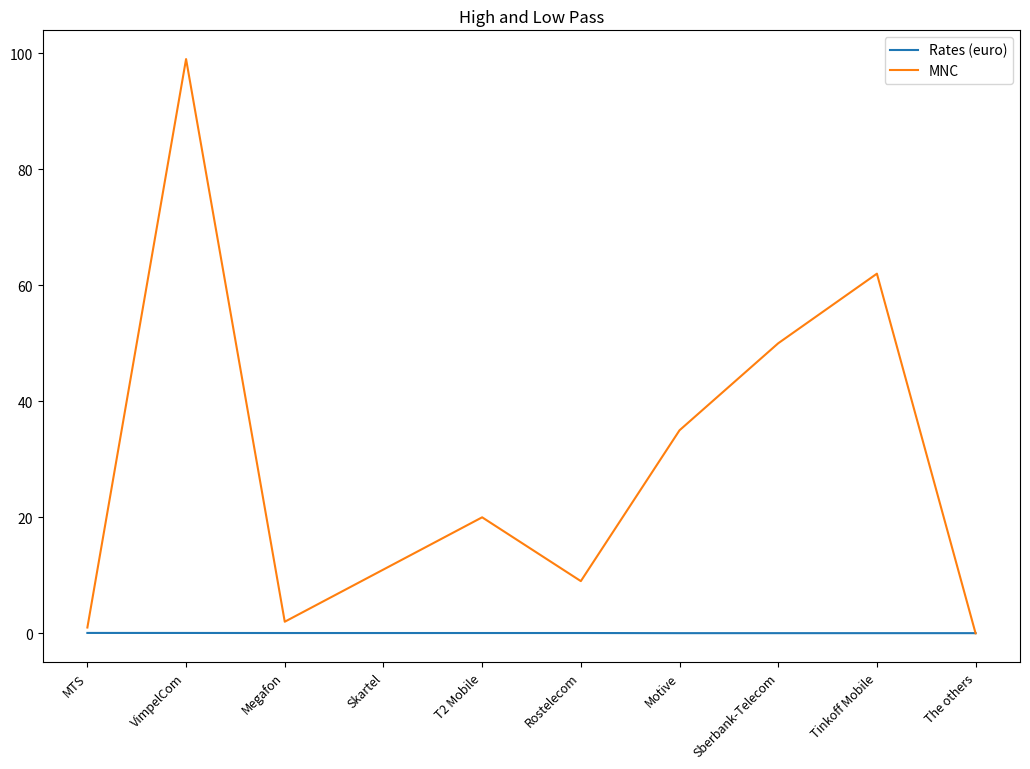

Does the chart display data point markers on the line(s)?

No